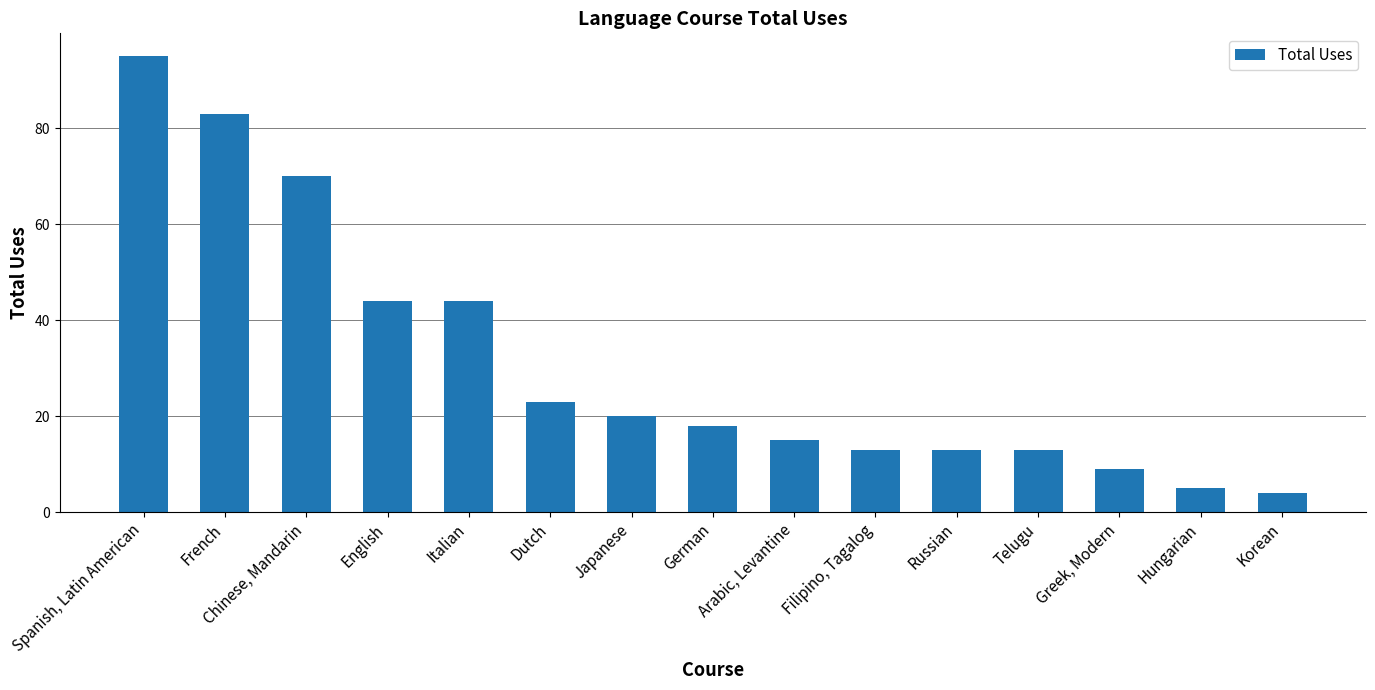

What is the approximate value at German?

18